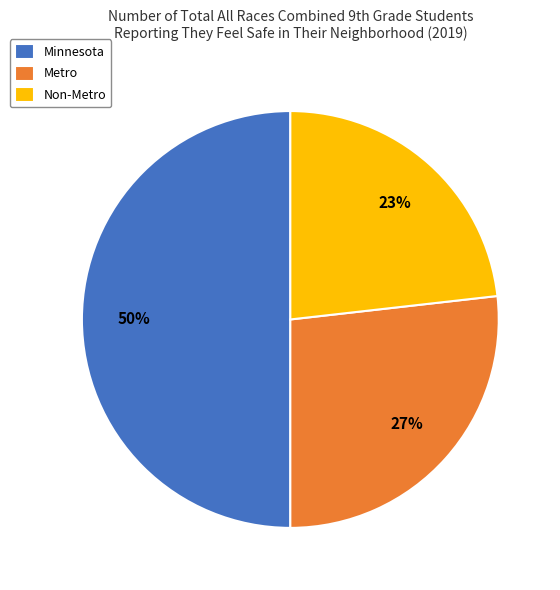

Do Metro and Minnesota together represent more than half of the pie?

Yes